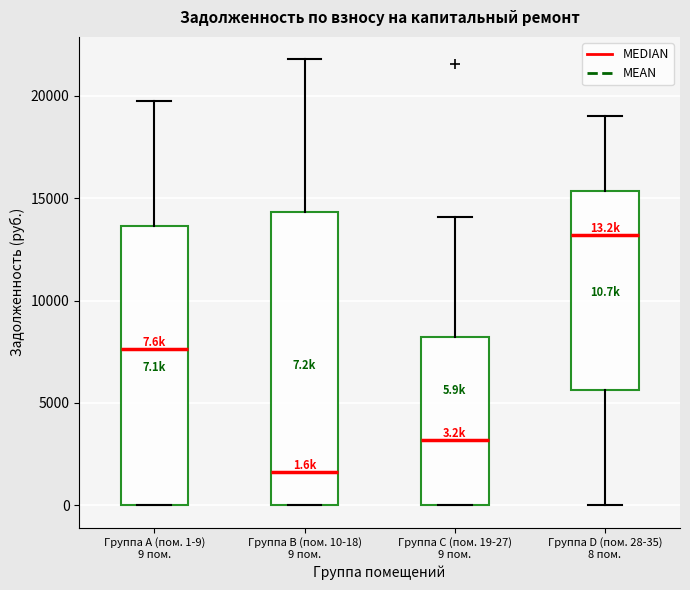

Comparing the boxes themselves (not the whiskers), which one is the tallest?

Группа B (пом. 10-18) 9 пом.